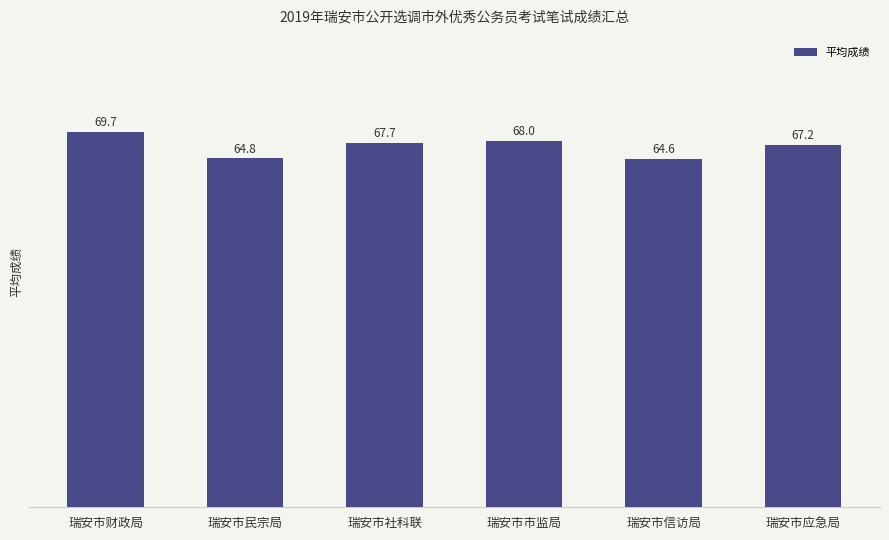

What is the value of the 4th bar from the left?

68.0